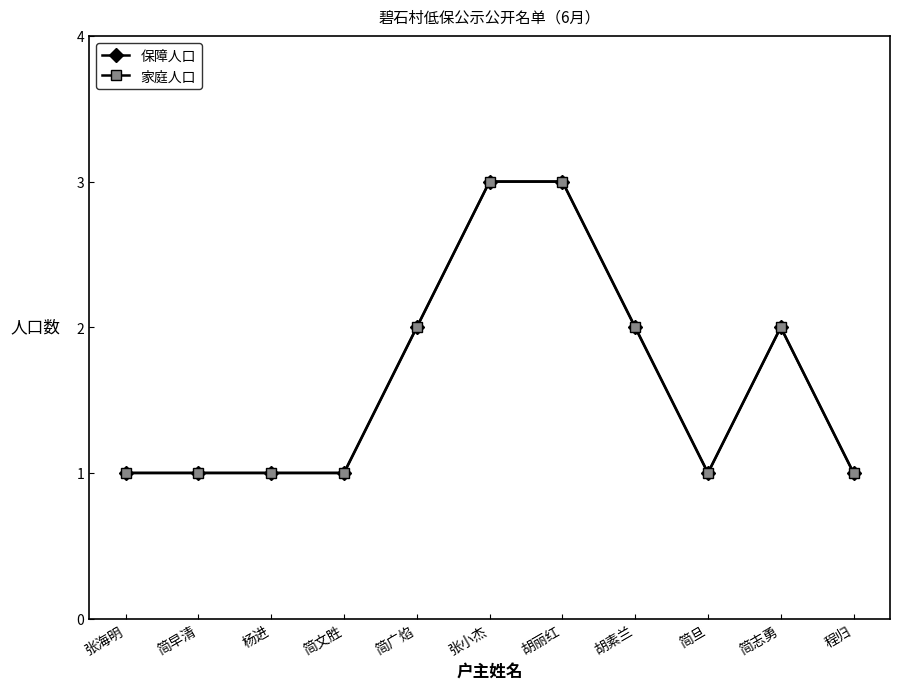

What is the label of the 7th point from the left?

胡丽红